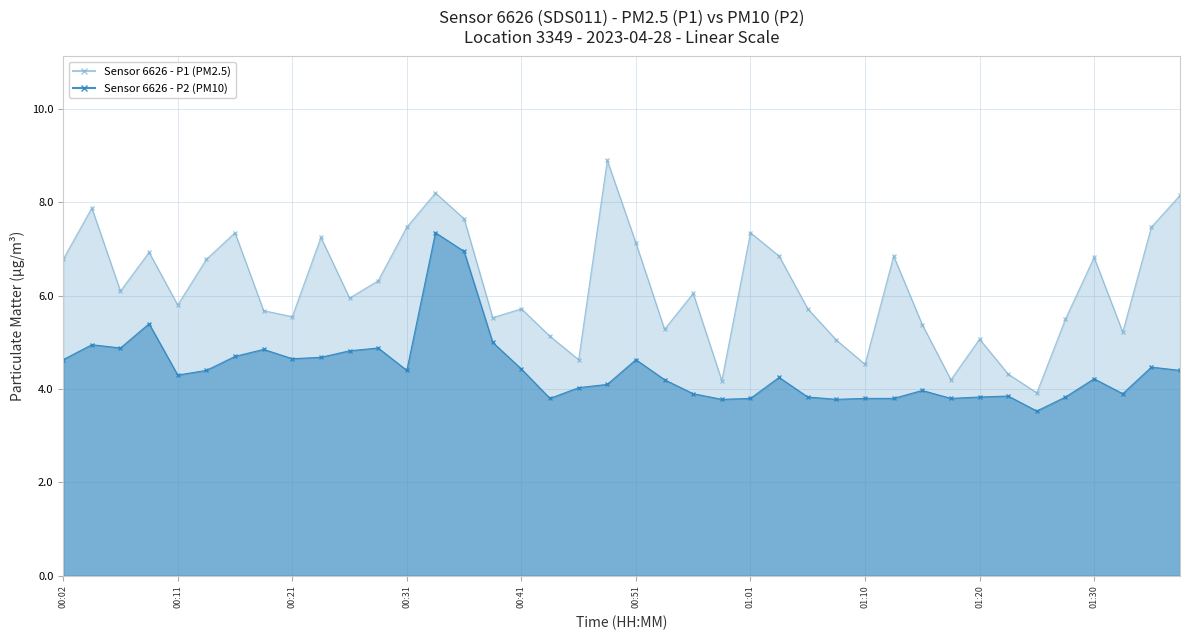

Rank the categories by P1 value from highest to lowest.

00:48, 00:33, 01:37, 00:04, 00:36, 00:31, 01:35, 00:16, 01:01, 00:24, 00:51, 00:09, 01:03, 01:13, 01:30, 00:02, 00:14, 00:28, 00:06, 00:56, 00:26, 00:11, 00:41, 01:06, 00:19, 00:21, 00:38, 01:28, 01:15, 00:53, 01:33, 00:43, 01:20, 01:08, 00:46, 01:10, 01:23, 01:18, 00:58, 01:25